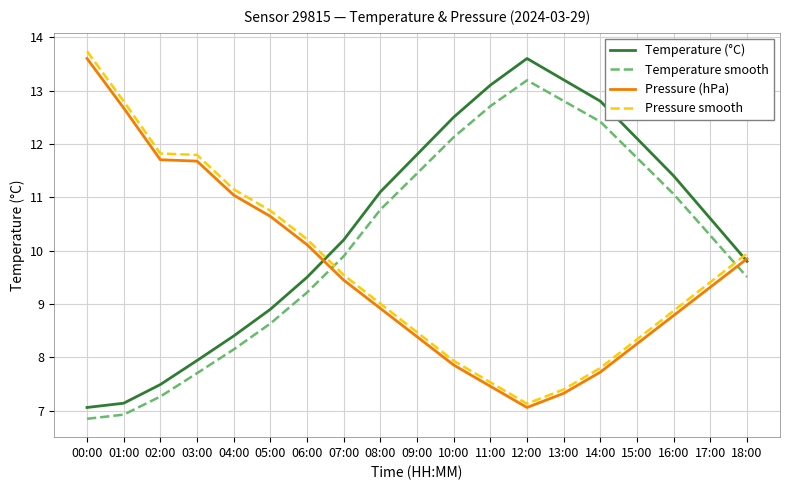

Reading right to left, transcribe all the data shown in this chart.

Temperature (°C): 18:00=9.8	17:00=10.6	16:00=11.4	15:00=12.1	14:00=12.8	13:00=13.2	12:00=13.6	11:00=13.1	10:00=12.5	09:00=11.8	08:00=11.1	07:00=10.2	06:00=9.5	05:00=8.9	04:00=8.4	03:00=7.9	02:00=7.5	01:00=7.1	00:00=7.1
Temperature smooth: 18:00=9.5	17:00=10.3	16:00=11.1	15:00=11.7	14:00=12.4	13:00=12.8	12:00=13.2	11:00=12.7	10:00=12.1	09:00=11.4	08:00=10.8	07:00=9.9	06:00=9.2	05:00=8.6	04:00=8.1	03:00=7.7	02:00=7.3	01:00=6.9	00:00=6.8
Pressure (hPa): 18:00=9.8	17:00=9.3	16:00=8.8	15:00=8.3	14:00=7.7	13:00=7.3	12:00=7.1	11:00=7.5	10:00=7.9	09:00=8.4	08:00=8.9	07:00=9.4	06:00=10.1	05:00=10.6	04:00=11.0	03:00=11.7	02:00=11.7	01:00=12.7	00:00=13.6
Pressure smooth: 18:00=9.9	17:00=9.4	16:00=8.9	15:00=8.3	14:00=7.8	13:00=7.4	12:00=7.1	11:00=7.5	10:00=7.9	09:00=8.5	08:00=9.0	07:00=9.5	06:00=10.2	05:00=10.7	04:00=11.2	03:00=11.8	02:00=11.8	01:00=12.8	00:00=13.7